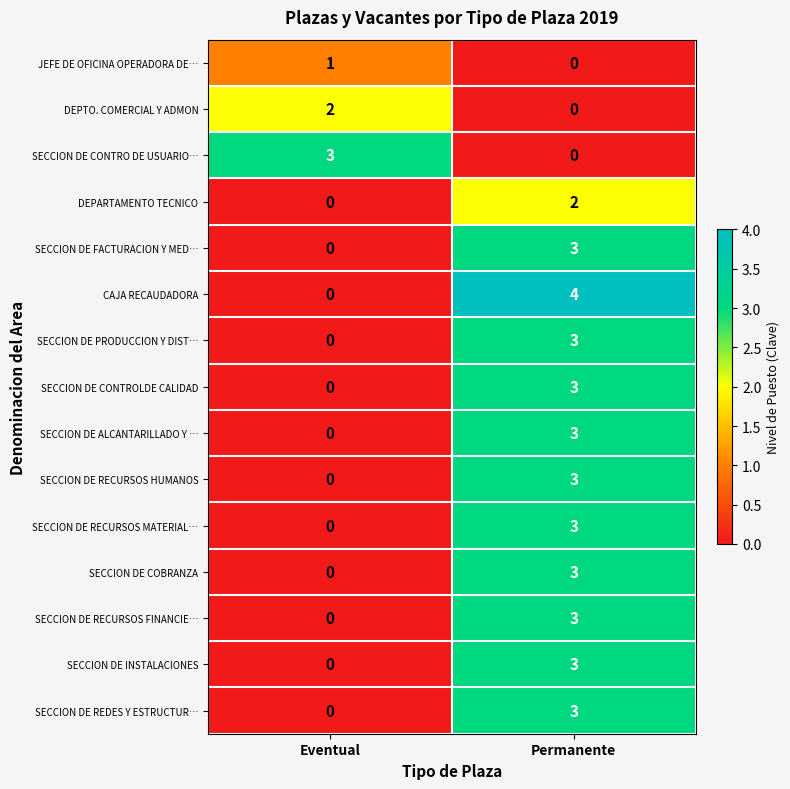

The value of JEFE DE OFICINA OPERADORA DE… at Permanente is 0. True or false?

True